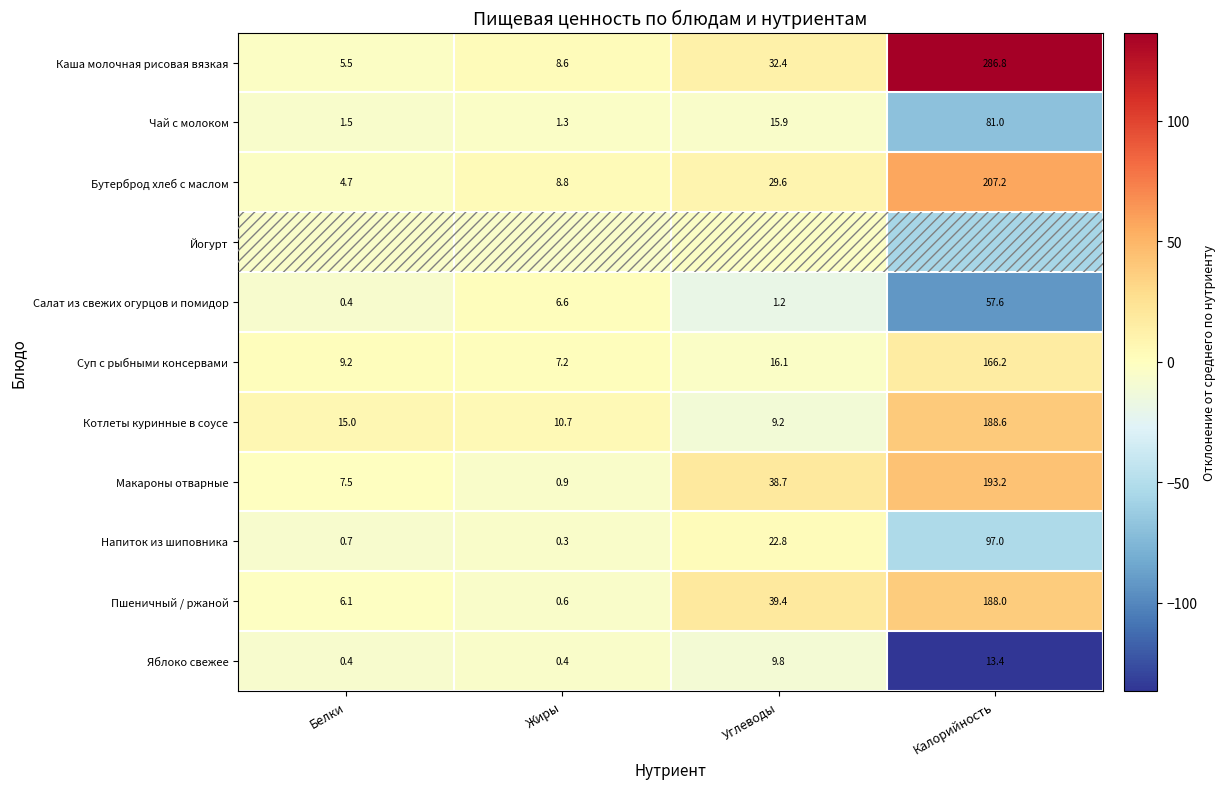

Count the number of data series in this chart.

11